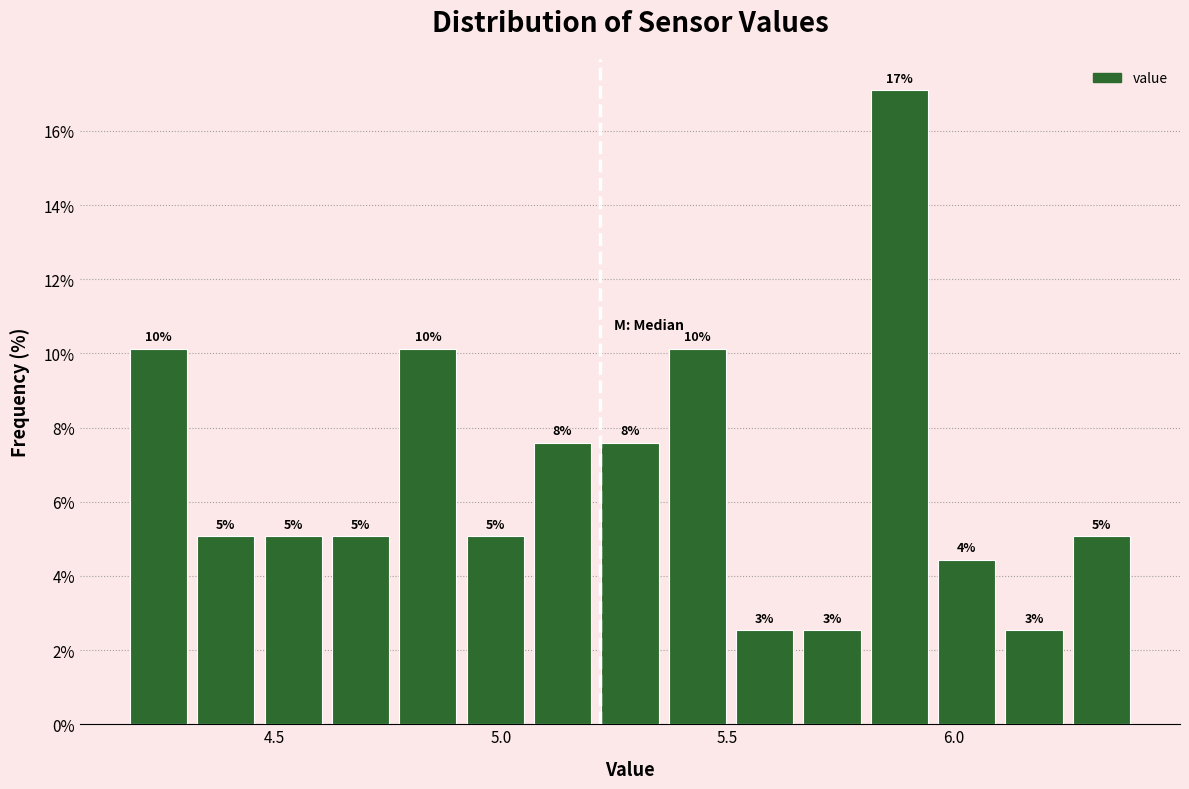

Around what value on the x-axis is the tallest bar? Give the approximate position of its centre, as read against the axis.

5.90